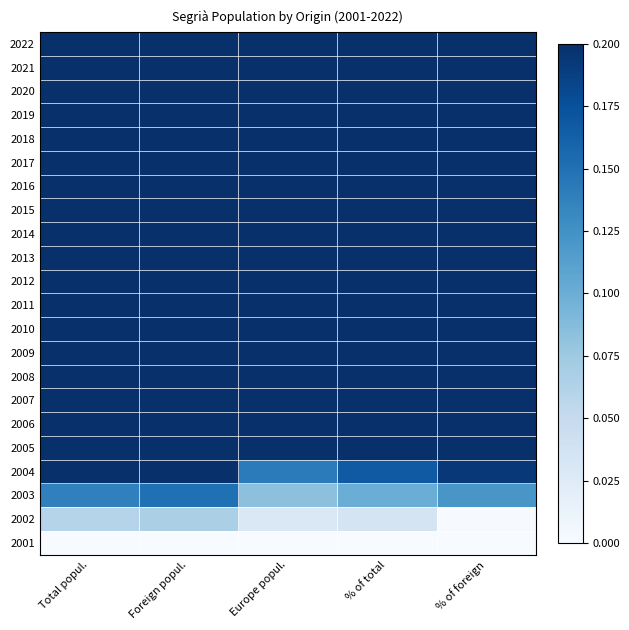

Reading left to right, transcribe all the data shown in this chart.

2022: Total popul.=1.0	Foreign popul.=1.0	Europe popul.=0.8	% of total=0.8	% of foreign=0.6
2021: Total popul.=1.0	Foreign popul.=1.0	Europe popul.=0.8	% of total=0.8	% of foreign=0.7
2020: Total popul.=1.0	Foreign popul.=0.9	Europe popul.=0.8	% of total=0.8	% of foreign=0.7
2019: Total popul.=0.9	Foreign popul.=0.9	Europe popul.=0.9	% of total=0.8	% of foreign=0.8
2018: Total popul.=0.9	Foreign popul.=0.9	Europe popul.=0.9	% of total=0.9	% of foreign=0.9
2017: Total popul.=0.9	Foreign popul.=0.8	Europe popul.=0.9	% of total=0.9	% of foreign=0.9
2016: Total popul.=0.9	Foreign popul.=0.9	Europe popul.=0.9	% of total=0.9	% of foreign=1.0
2015: Total popul.=0.9	Foreign popul.=0.9	Europe popul.=1.0	% of total=1.0	% of foreign=1.0
2014: Total popul.=0.9	Foreign popul.=0.9	Europe popul.=1.0	% of total=1.0	% of foreign=1.0
2013: Total popul.=1.0	Foreign popul.=1.0	Europe popul.=1.0	% of total=1.0	% of foreign=1.0
2012: Total popul.=0.9	Foreign popul.=1.0	Europe popul.=1.0	% of total=1.0	% of foreign=1.0
2011: Total popul.=0.9	Foreign popul.=0.9	Europe popul.=0.9	% of total=0.9	% of foreign=0.9
2010: Total popul.=0.9	Foreign popul.=0.9	Europe popul.=0.9	% of total=0.9	% of foreign=0.8
2009: Total popul.=0.8	Foreign popul.=0.9	Europe popul.=0.8	% of total=0.8	% of foreign=0.8
2008: Total popul.=0.7	Foreign popul.=0.7	Europe popul.=0.7	% of total=0.7	% of foreign=0.8
2007: Total popul.=0.5	Foreign popul.=0.6	Europe popul.=0.5	% of total=0.5	% of foreign=0.6
2006: Total popul.=0.4	Foreign popul.=0.5	Europe popul.=0.4	% of total=0.4	% of foreign=0.4
2005: Total popul.=0.4	Foreign popul.=0.4	Europe popul.=0.3	% of total=0.3	% of foreign=0.3
2004: Total popul.=0.2	Foreign popul.=0.2	Europe popul.=0.1	% of total=0.2	% of foreign=0.2
2003: Total popul.=0.1	Foreign popul.=0.2	Europe popul.=0.1	% of total=0.1	% of foreign=0.1
2002: Total popul.=0.1	Foreign popul.=0.1	Europe popul.=0.0	% of total=0.0	% of foreign=0.0
2001: Total popul.=0.0	Foreign popul.=0.0	Europe popul.=0.0	% of total=0.0	% of foreign=0.0